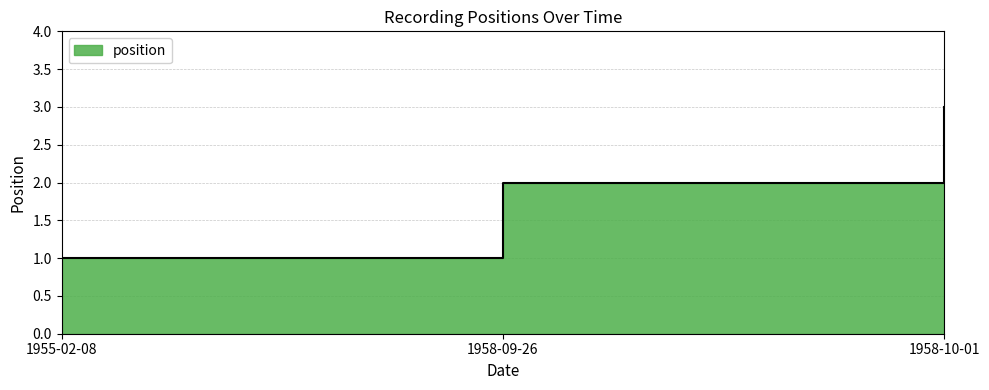

Does the chart display data point markers on the line(s)?

No